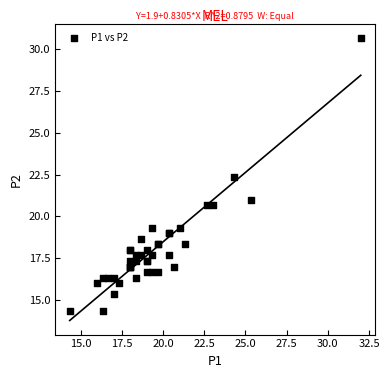

What Y value in the scatter plot is closest to 22?

22.3